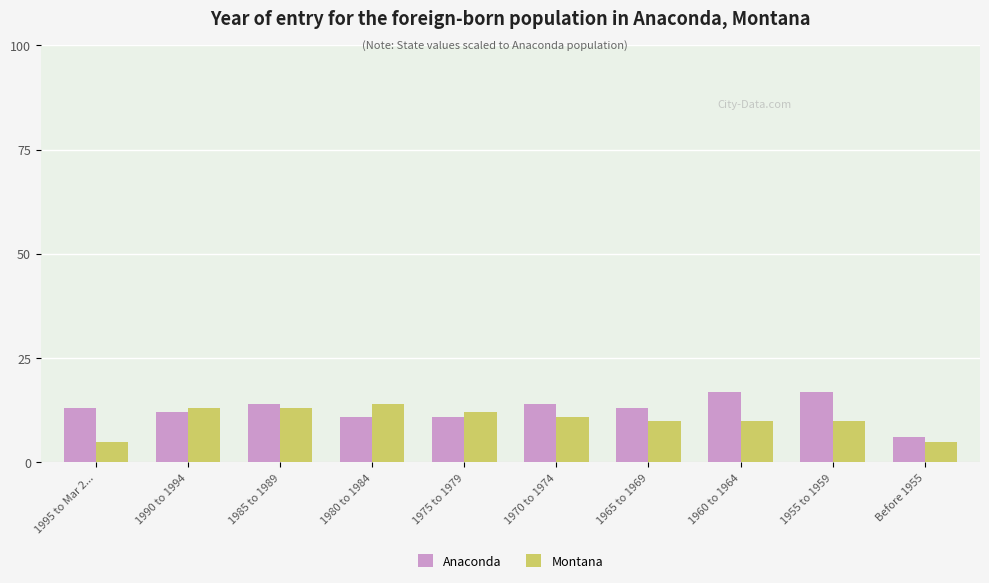

What is the average value of the Montana series?

10